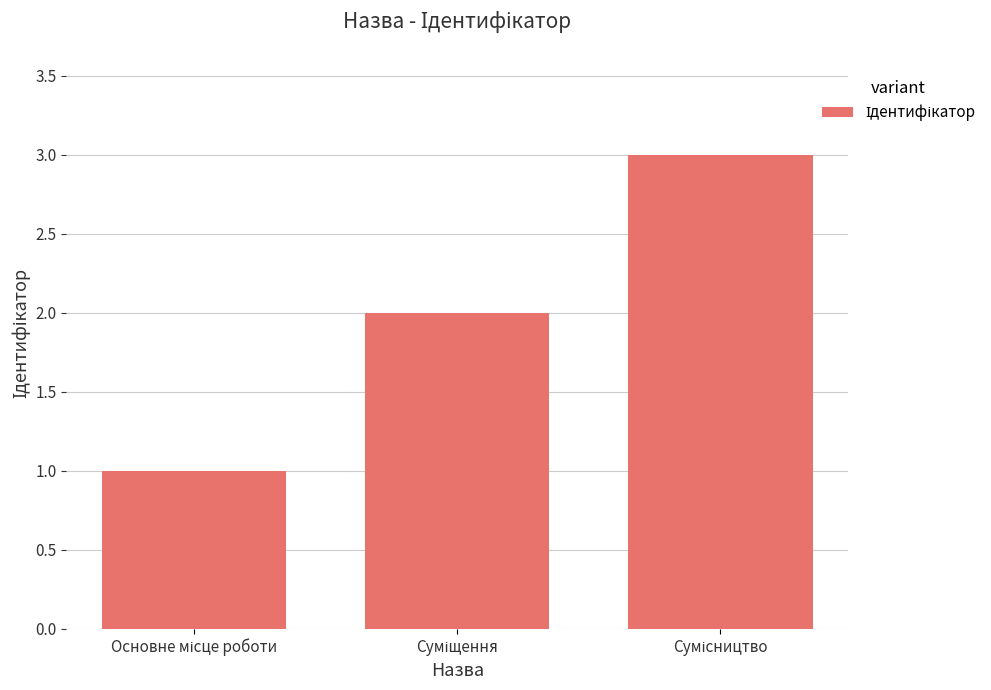

What is the difference between the second highest and minimum values?

1